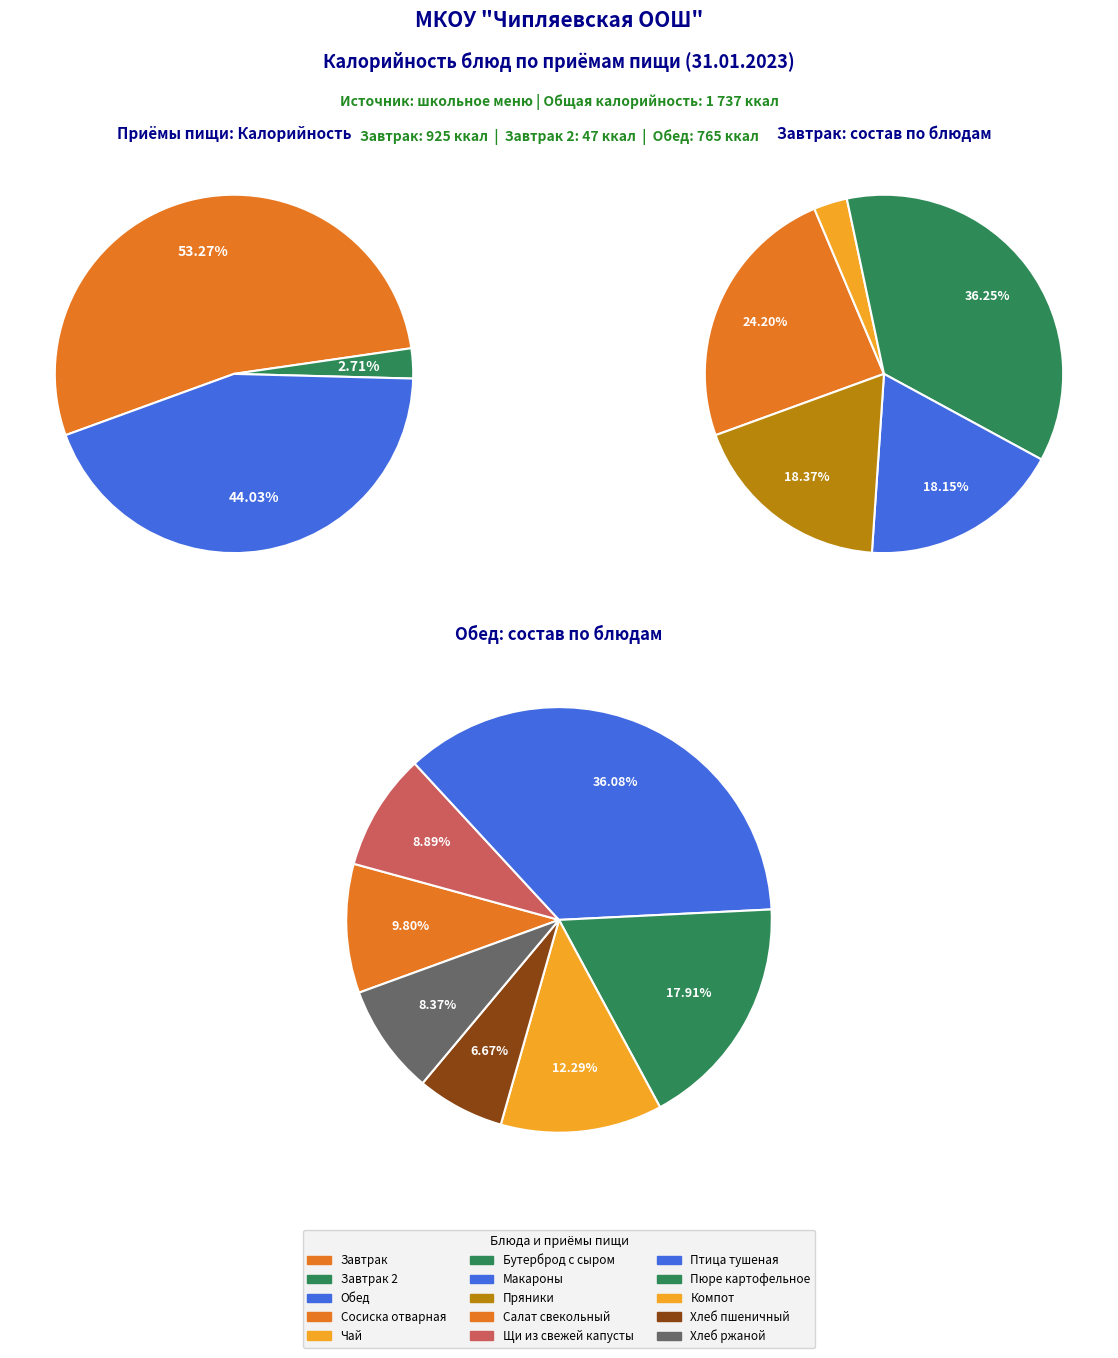

Which has a higher value, Пряники or Хлеб пшеничный?

Пряники